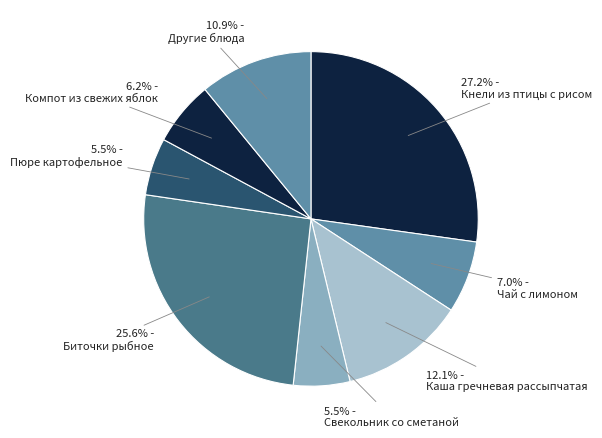

How many slices are in this pie chart?

8